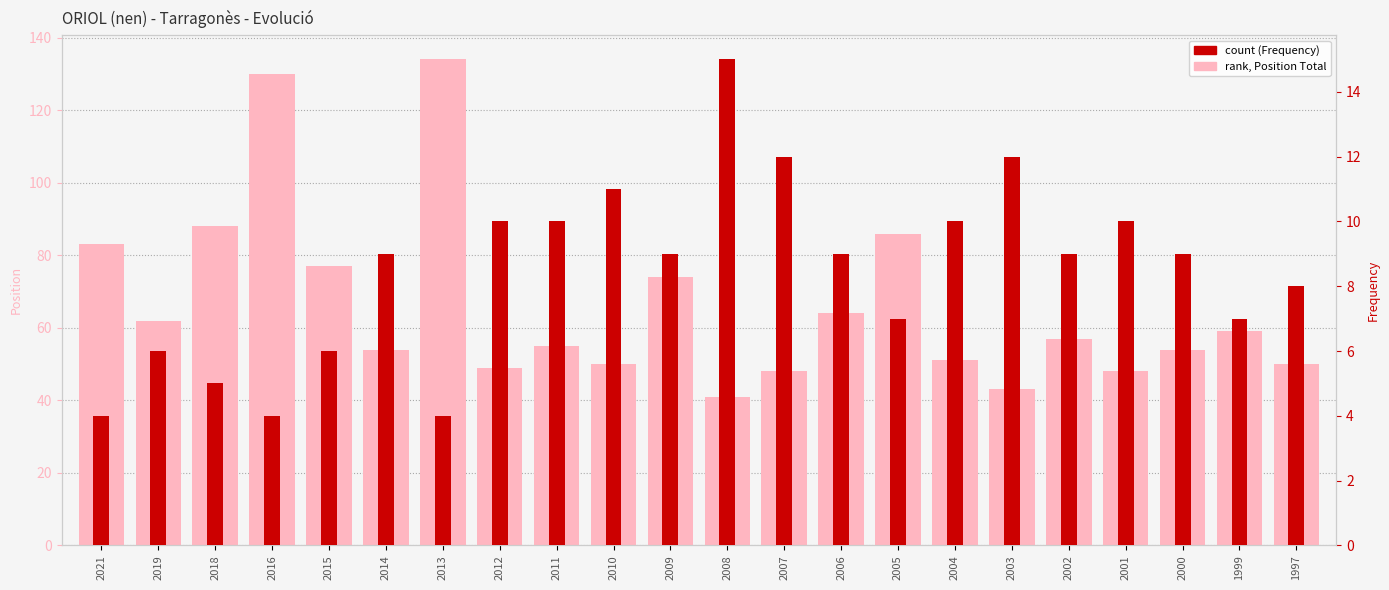

Which has a higher value, 2011 or 2009?

2009